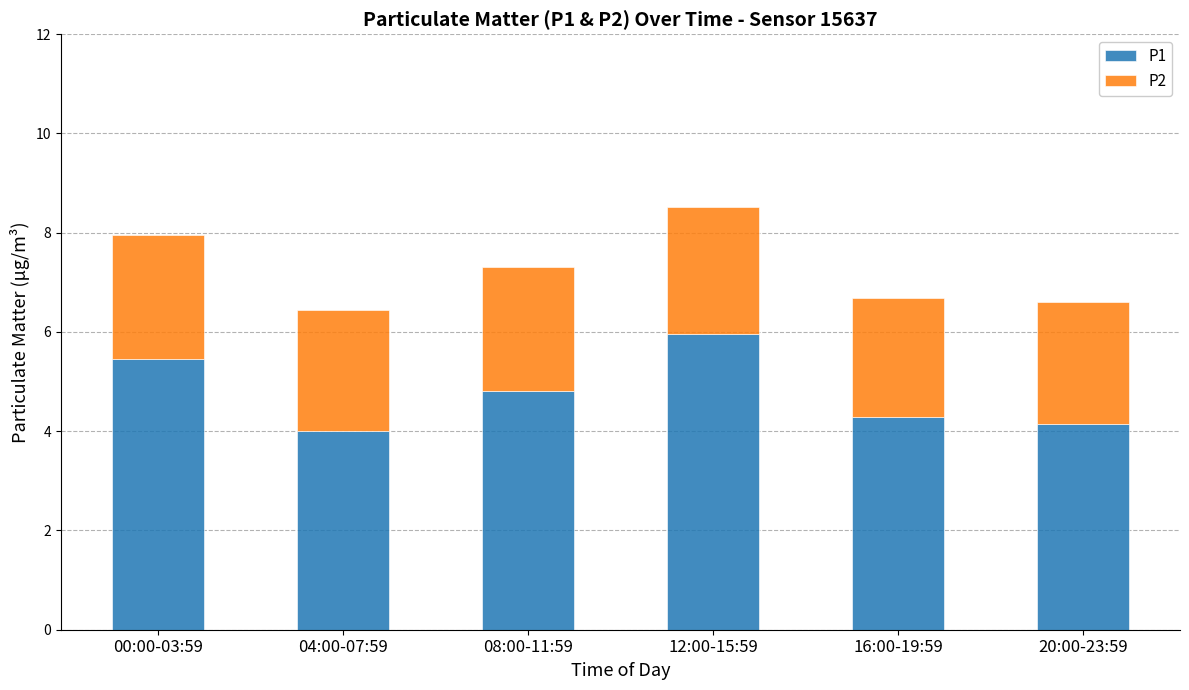

The value of P1 at 04:00-07:59 is 2.5. True or false?

False